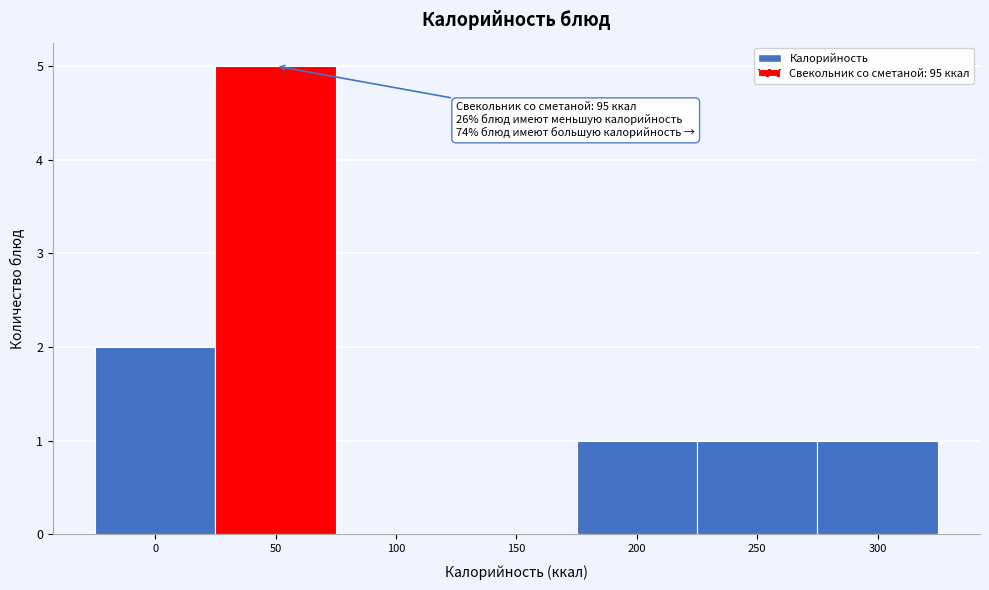

Reading left to right, list all the values displayed in this chart.

0=2	50=5	100=0	150=0	200=1	250=1	300=1